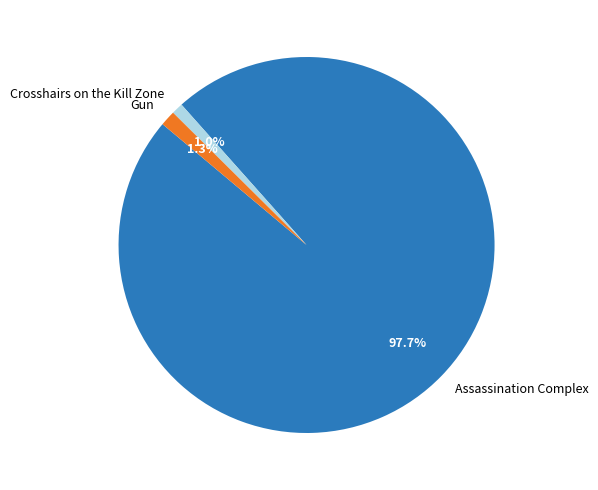

What is the largest slice in the pie chart?

Assassination Complex